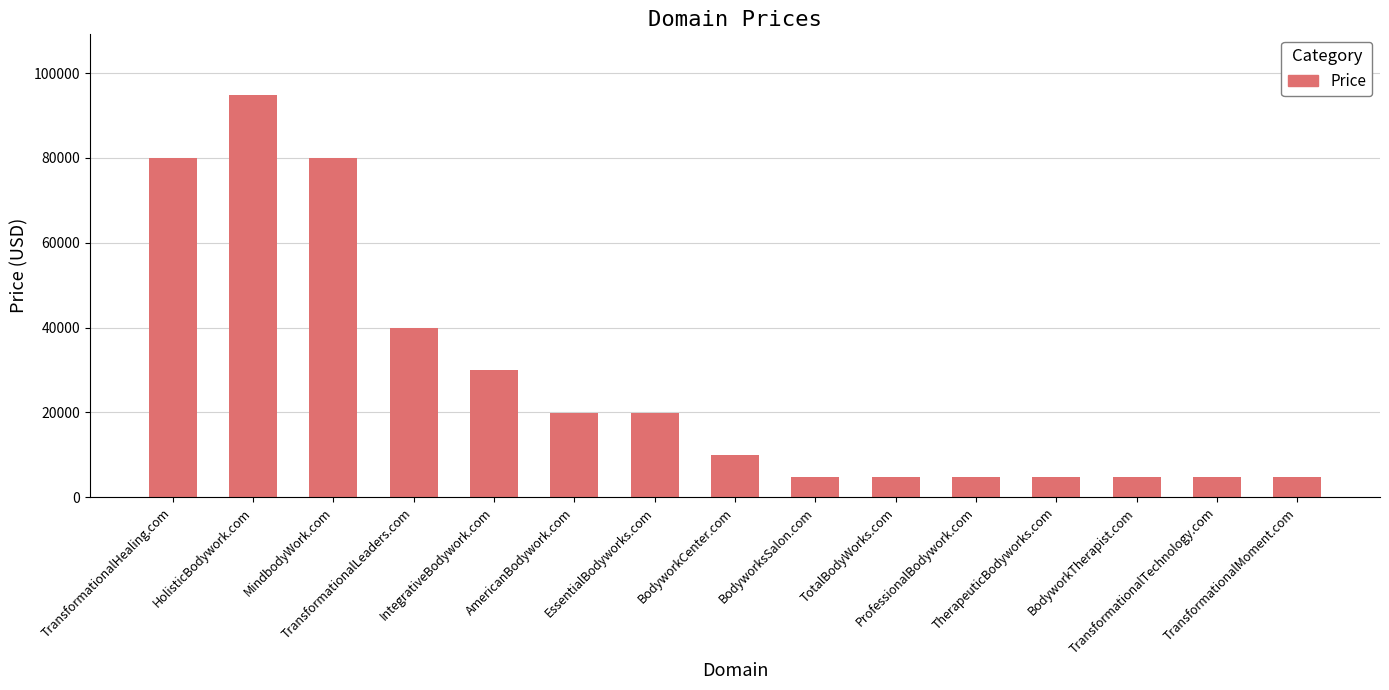

True or false: the data shows 4888 at TransformationalTechnology.com.

True